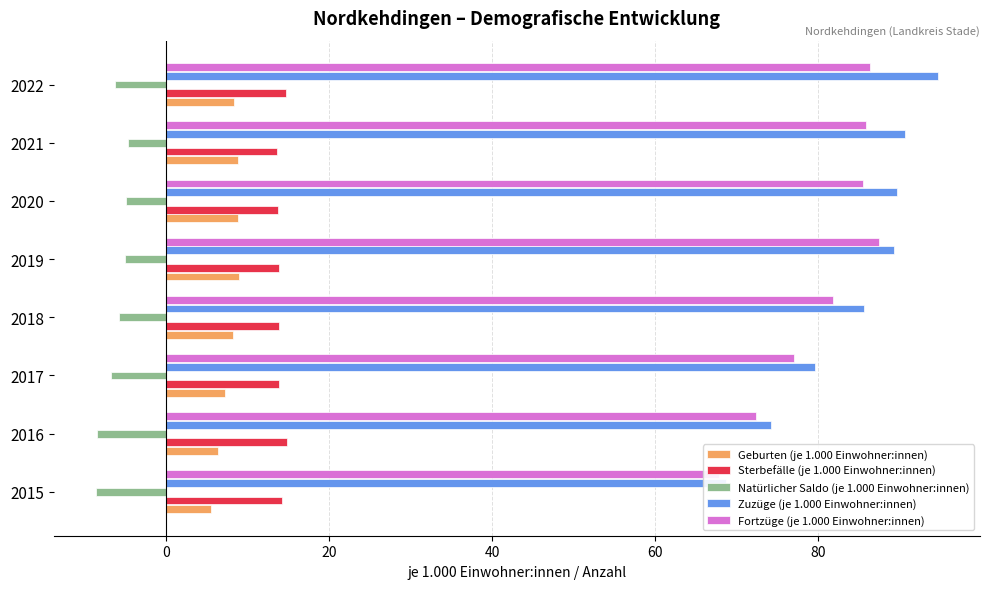

How many groups of bars are there?

8